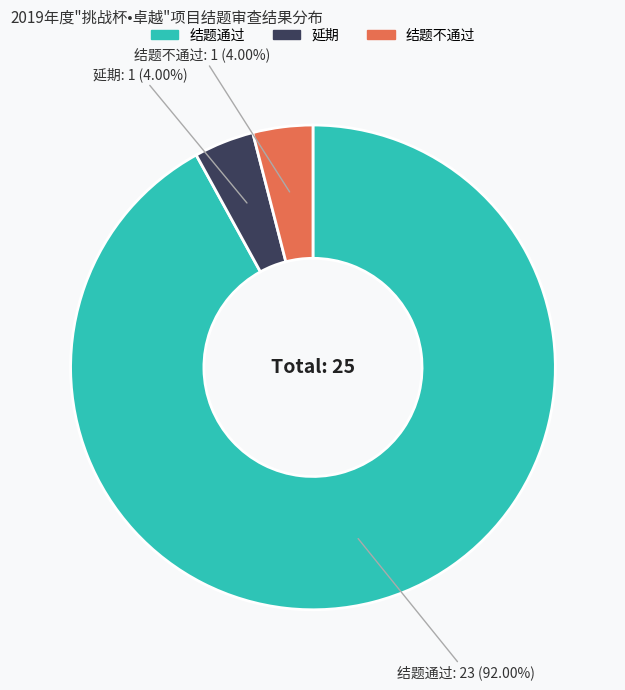

Does 延期 represent more than half of the total?

No